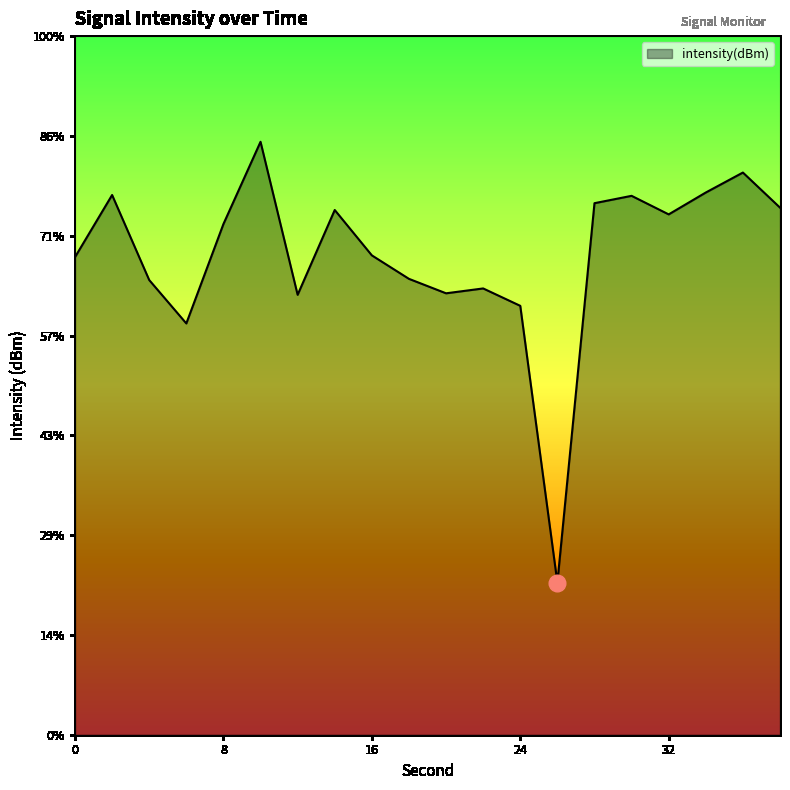

Where does the data first go above -129?

2